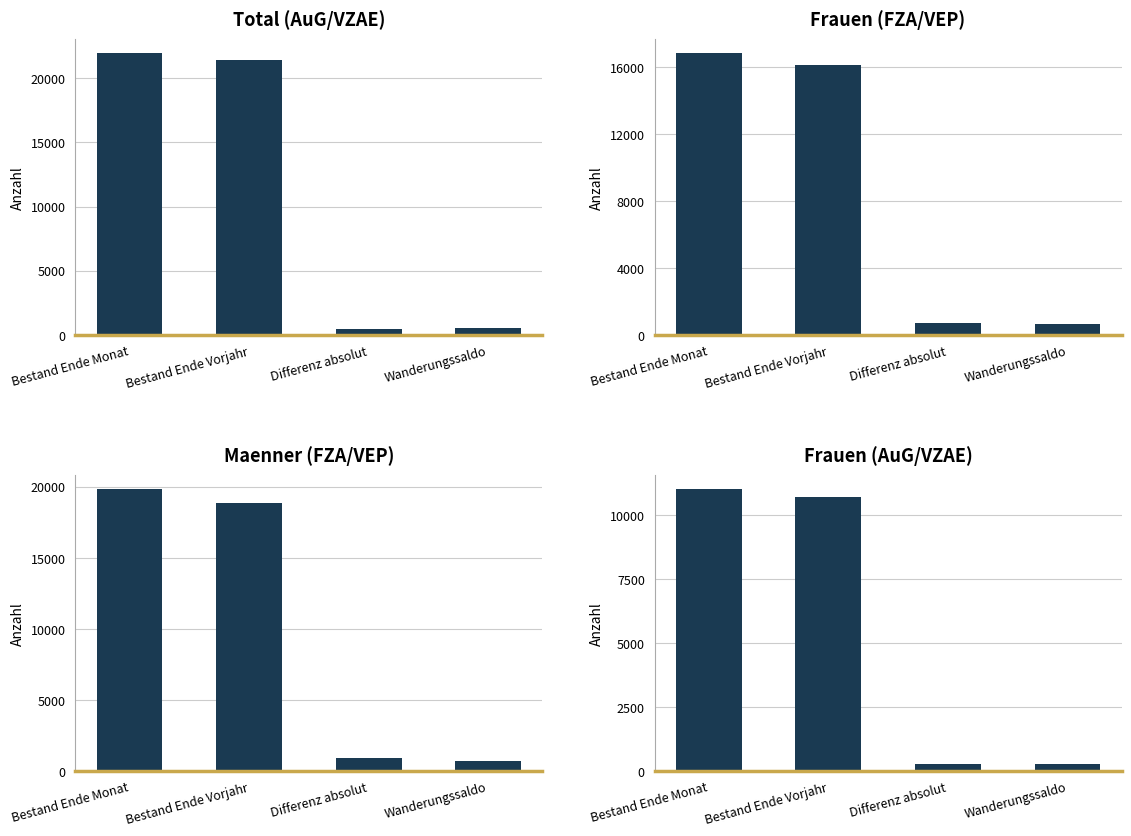

At which label does Frauen (FZA/VEP) reach its minimum?

Wanderungssaldo